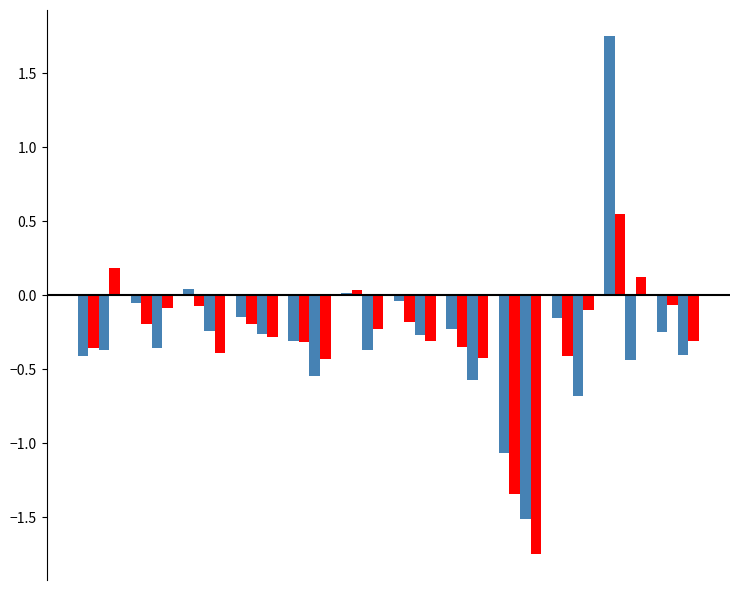

Count the number of data series in this chart.

4